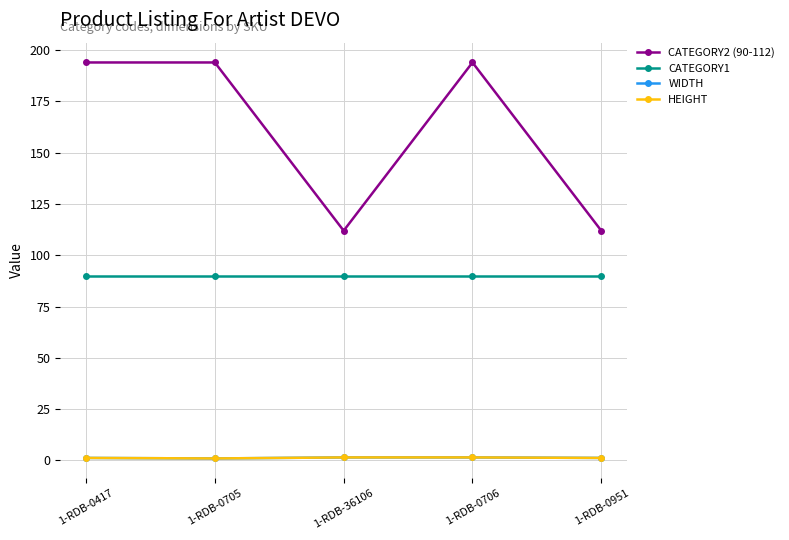

How many lines are shown in the chart?

4